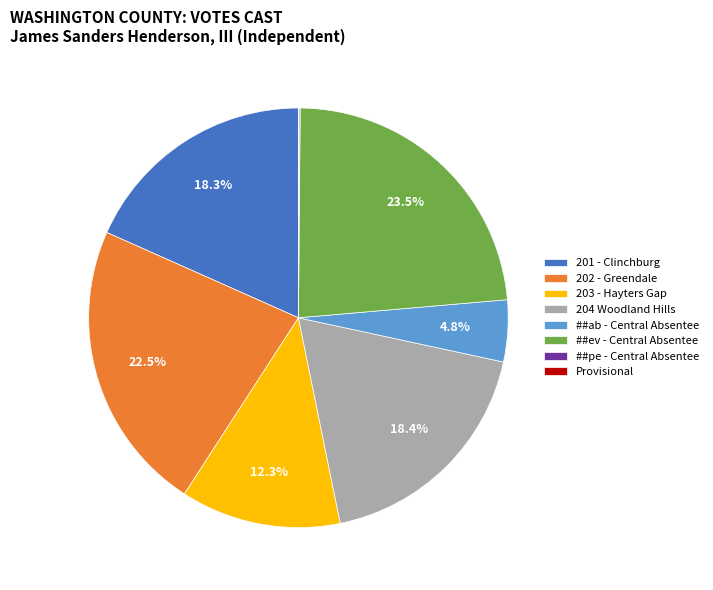

What is the largest slice in the pie chart?

##ev - Central Absentee